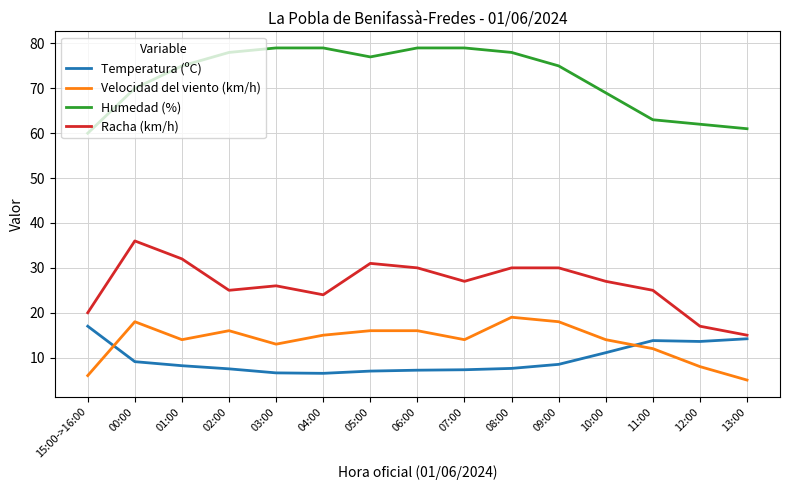

At which label does Racha (km/h) reach its minimum?

13:00